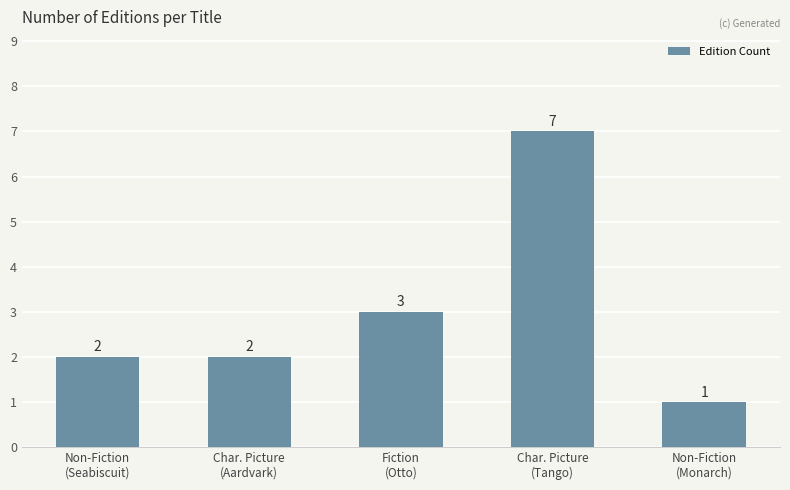

What is the change in value from Char. Picture
(Aardvark) to Fiction
(Otto)?

+1